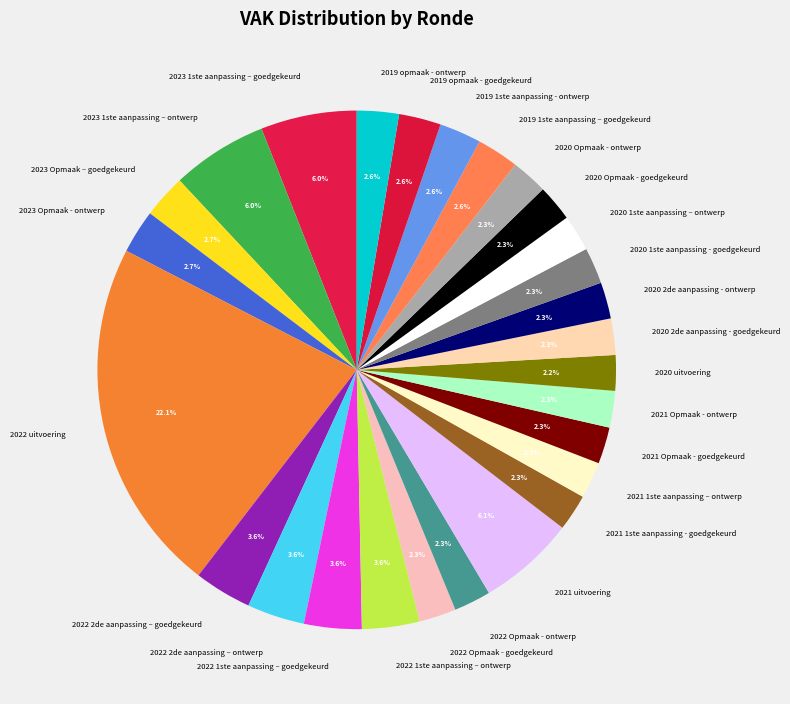

Which category has the biggest portion of the pie?

2022 uitvoering